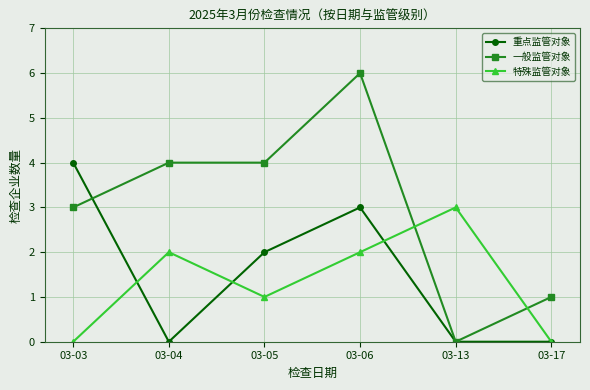

What is the approximate value of 一般监管对象 at 03-06?

6